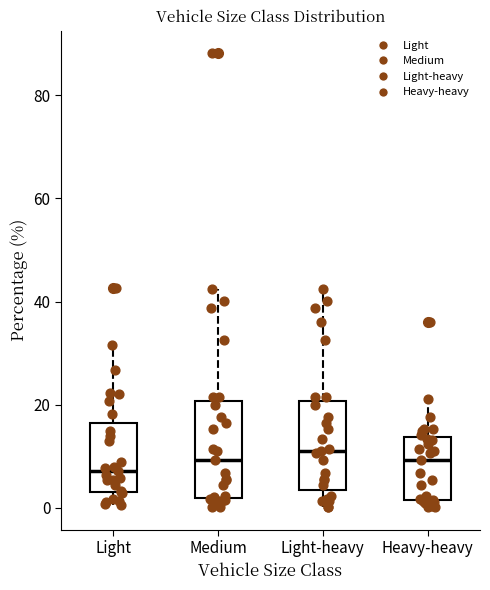

Reading left to right, transcribe this box plot: for each box, give where its median line is, the range the box spans, and where its two whiskers end, as read against the y-axis. The values are not printed on the chart, so give them approximately, as read against the axis.

Light: median 8, box 4 to 16, whiskers 0 to 32
Medium: median 10, box 2 to 20, whiskers 0 to 42
Light-heavy: median 12, box 4 to 20, whiskers 0 to 42
Heavy-heavy: median 10, box 2 to 14, whiskers 0 to 22